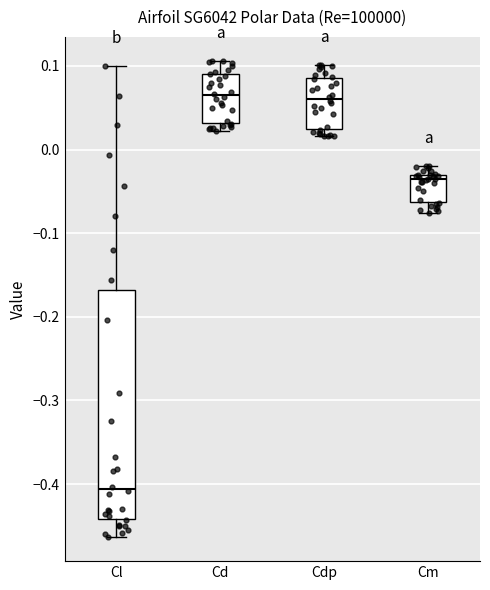

Reading left to right, transcribe this box plot: for each box, give where its median line is, the range the box spans, and where its two whiskers end, as read against the y-axis. The values are not printed on the chart, so give them approximately, as read against the axis.

Cl: median -0.41, box -0.44 to -0.17, whiskers -0.46 to 0.10
Cd: median 0.06, box 0.03 to 0.09, whiskers 0.02 to 0.11
Cdp: median 0.06, box 0.02 to 0.09, whiskers 0.02 (just below the box's lower edge) to 0.10
Cm: median -0.04, box -0.06 to -0.03, whiskers -0.08 to -0.02